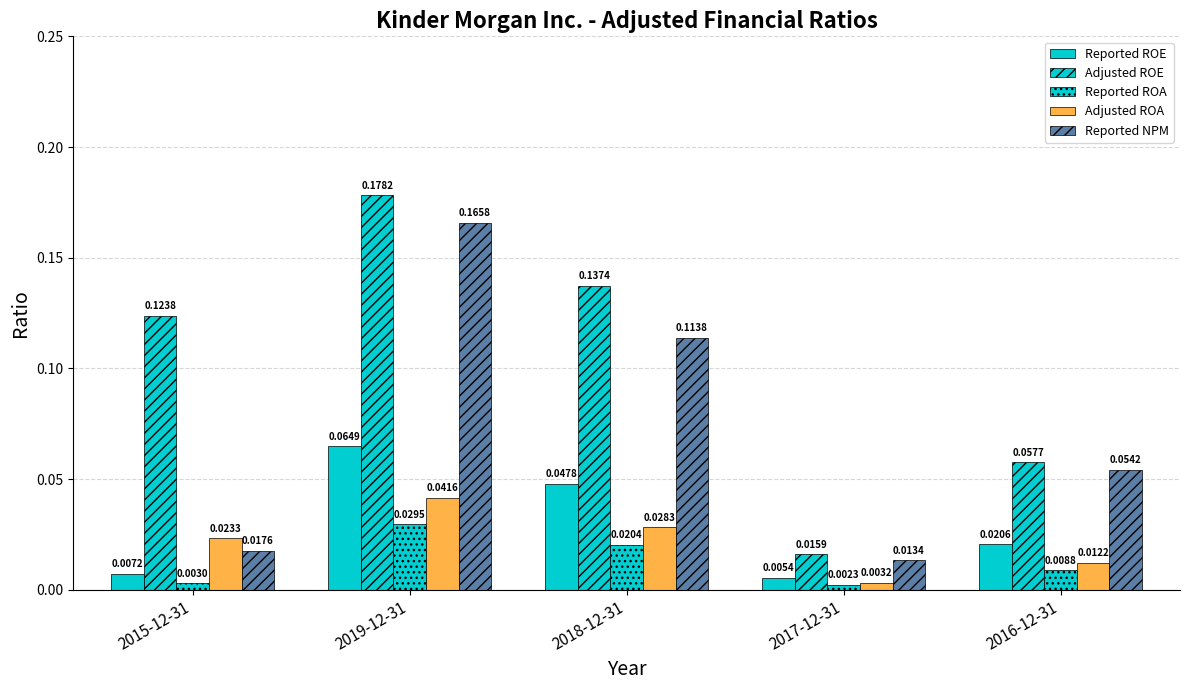

What position from the right is 2017-12-31?

2